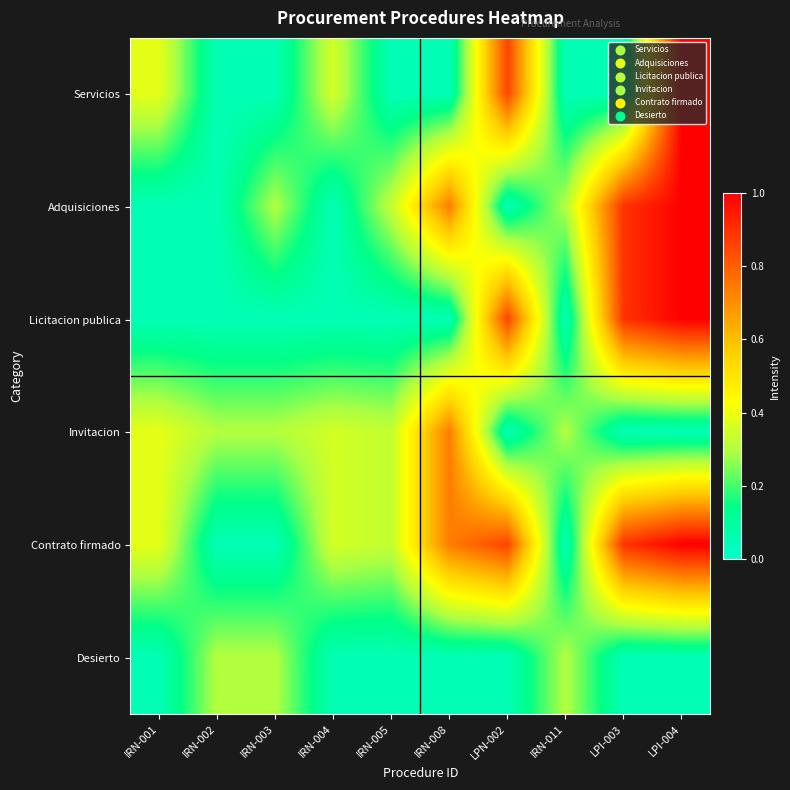

Rank the series at IRN-005 from lowest to highest value.

Servicios, Licitacion publica, Desierto, Adquisiciones, Invitacion, Contrato firmado